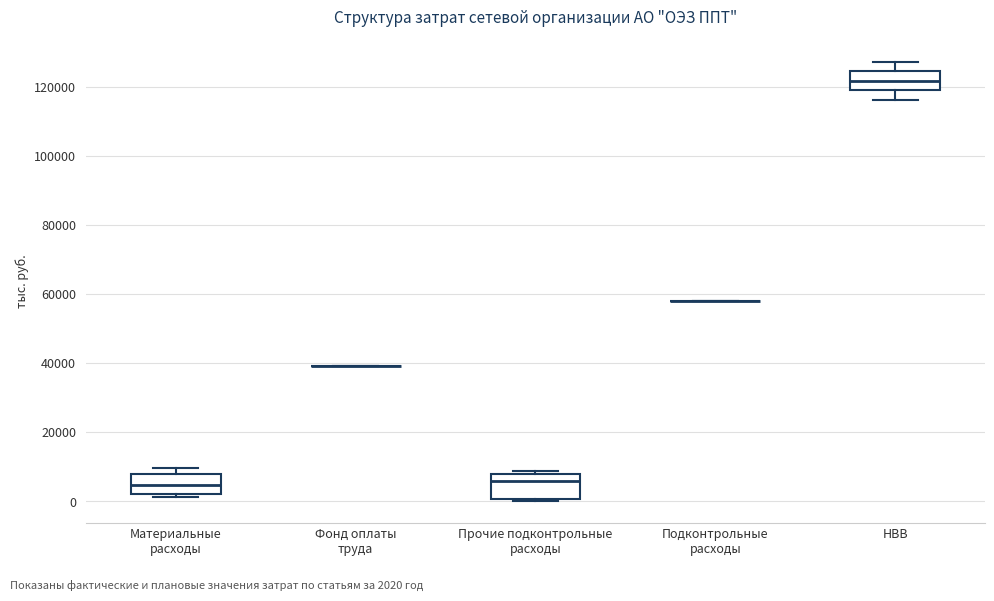

Reading left to right, read every box against the y-axis: the position of its median line, the range the box covers, and the ends of its whiskers. The values are not printed on the chart, so give them approximately, as read against the axis.

Материальные расходы: median 4000, box 2000 to 8000, whiskers 2000 (just below the box's lower edge) to 10000
Фонд оплаты труда: box collapsed to a line at 40000, whiskers 40000 to 40000
Прочие подконтрольные расходы: median 6000, box 0 to 8000, whiskers 0 to 8000 (just above the box's upper edge)
Подконтрольные расходы: box collapsed to a line at 58000, whiskers 58000 to 58000
НВВ: median 122000, box 120000 to 124000, whiskers 116000 to 128000